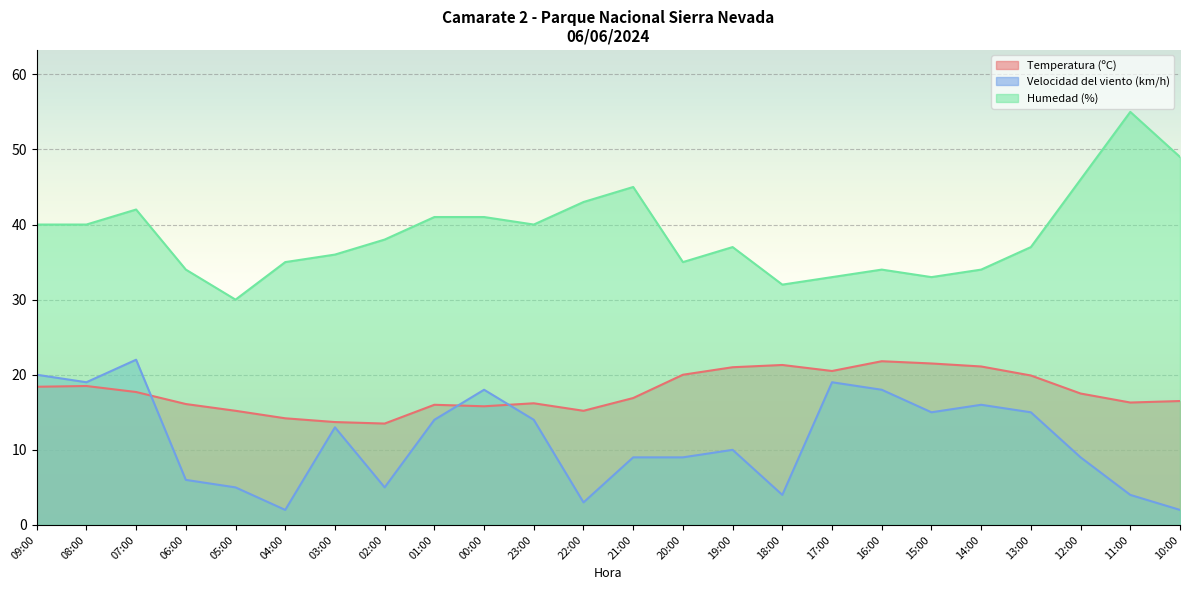

Which category has the lowest value in the Humedad (%) series?

05:00